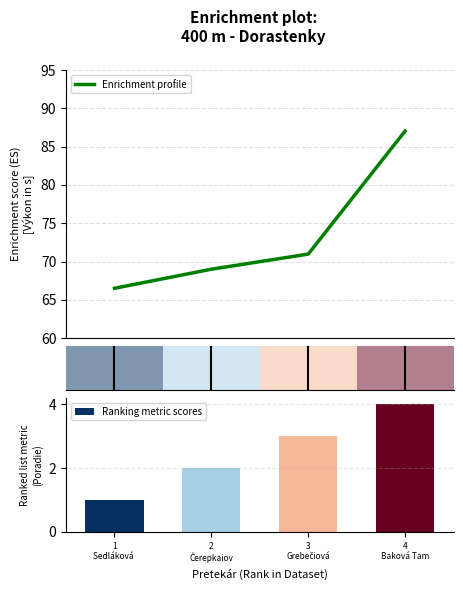

What is the average value of the Ranking metric scores series?

2.5